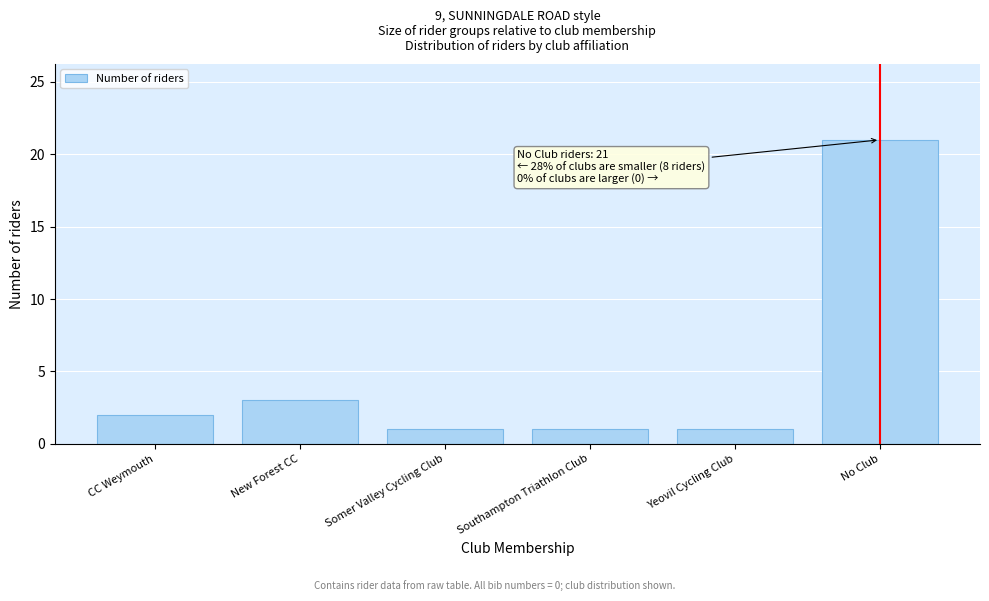

Reading left to right, list all the values displayed in this chart.

CC Weymouth=2	New Forest CC=3	Somer Valley Cycling Club=1	Southampton Triathlon Club=1	Yeovil Cycling Club=1	No Club=21